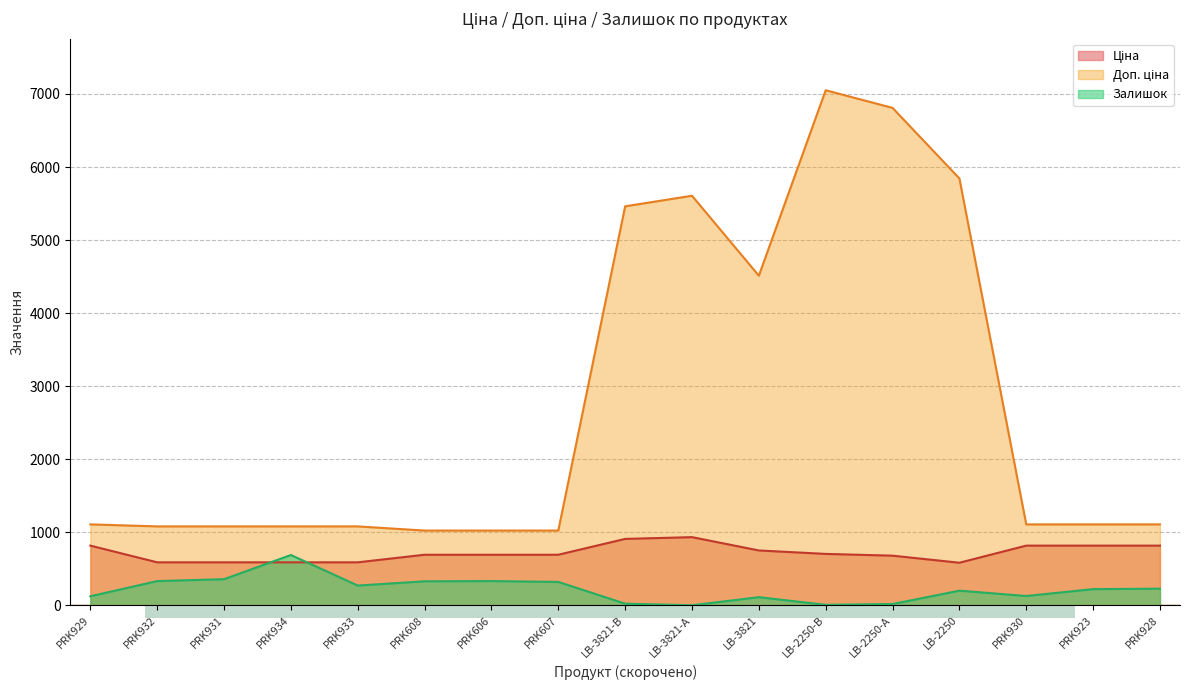

List the series in order of their overall mean, lowest first.

Залишок, Ціна, Доп. ціна